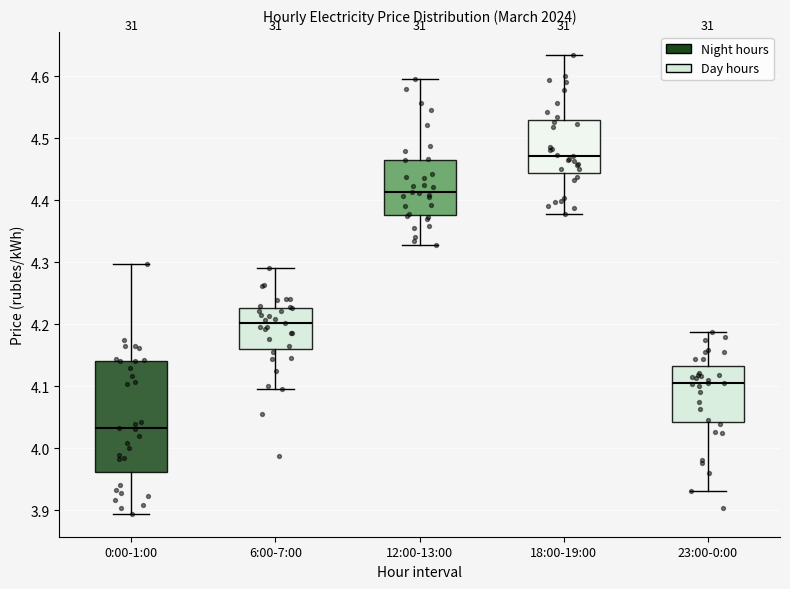

Comparing the boxes themselves (not the whiskers), which one is the tallest?

0:00-1:00